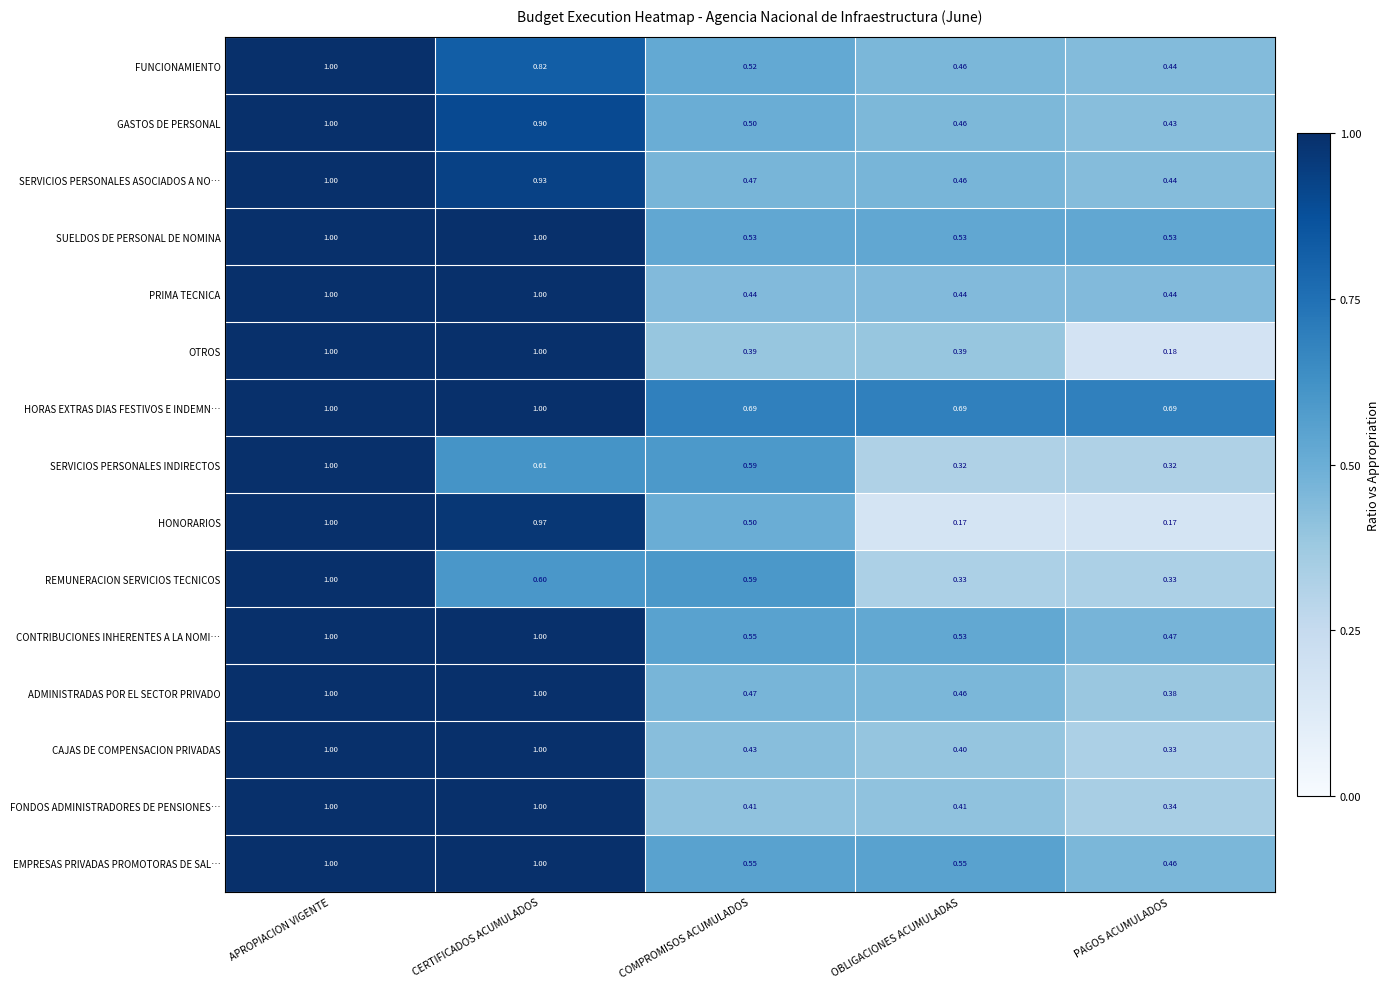

Which series has the widest spread of values?

HONORARIOS